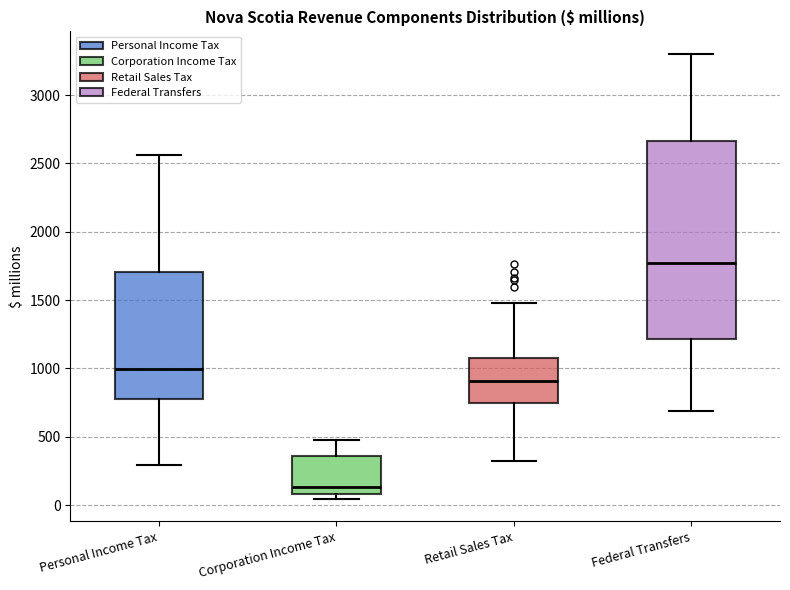

Where is the lower edge of the box for Personal Income Tax on the y-axis? The values are not printed on the chart, so give them approximately, as read against the axis.

750